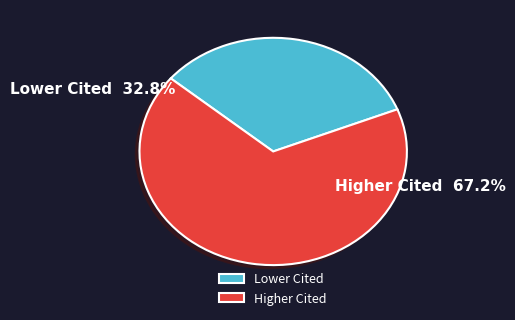

Rank the categories by value from lowest to highest.

Lower Cited, Higher Cited